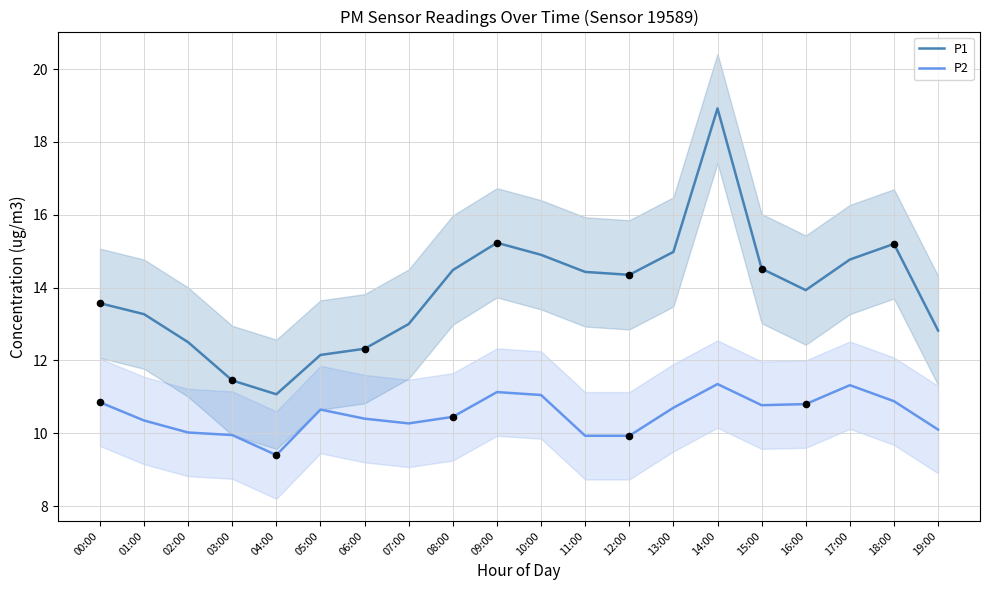

What are all the series names shown in the legend?

P1, P2